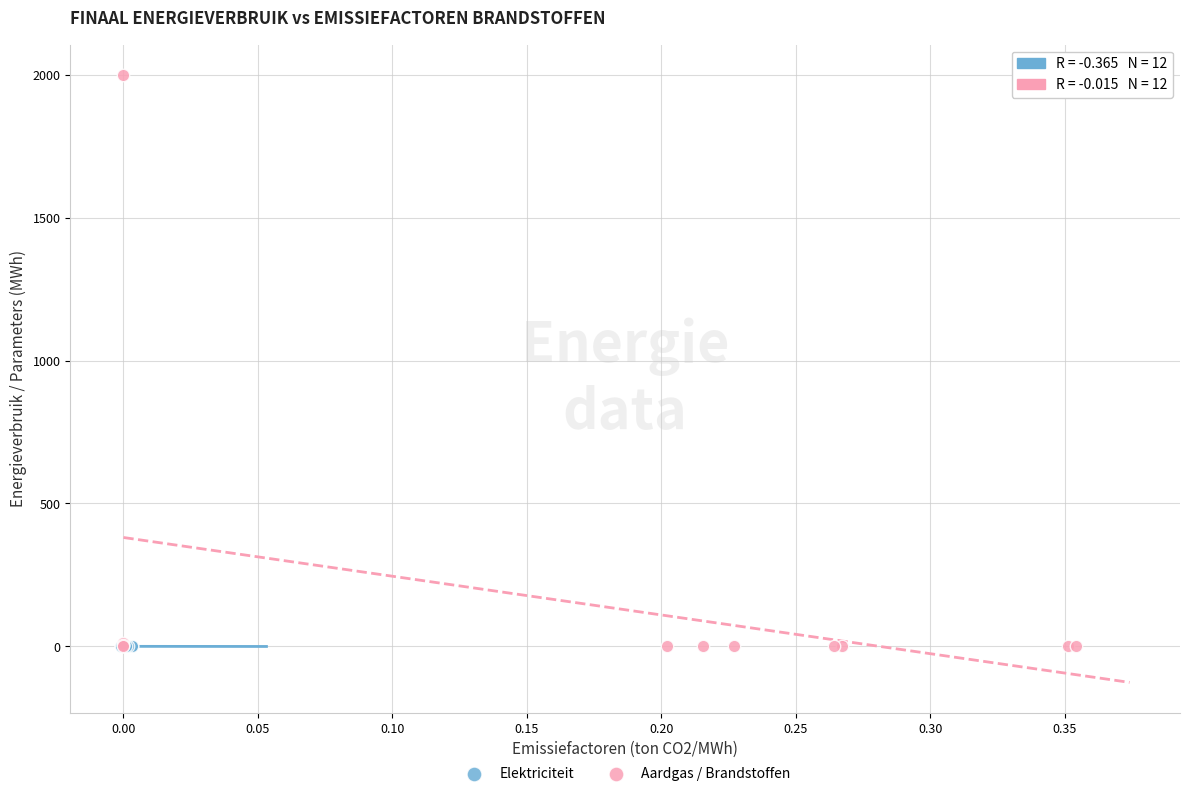

Which series has the largest Y range (max minus min)?

Aardgas / Brandstoffen